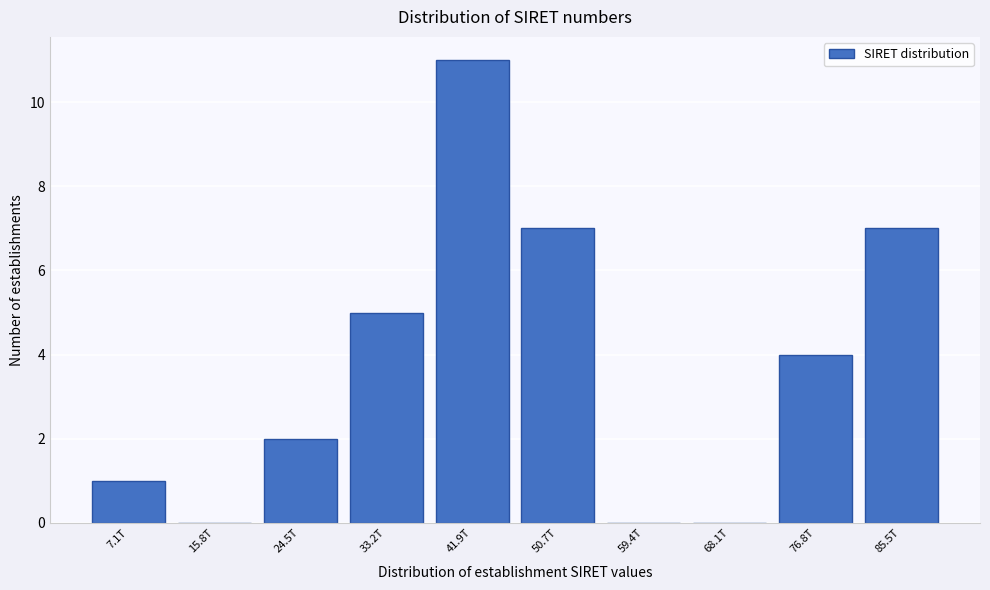

Reading right to left, what are all the values shown in this chart?

85.5T=7	76.8T=4	68.1T=0	59.4T=0	50.7T=7	41.9T=11	33.2T=5	24.5T=2	15.8T=0	7.1T=1